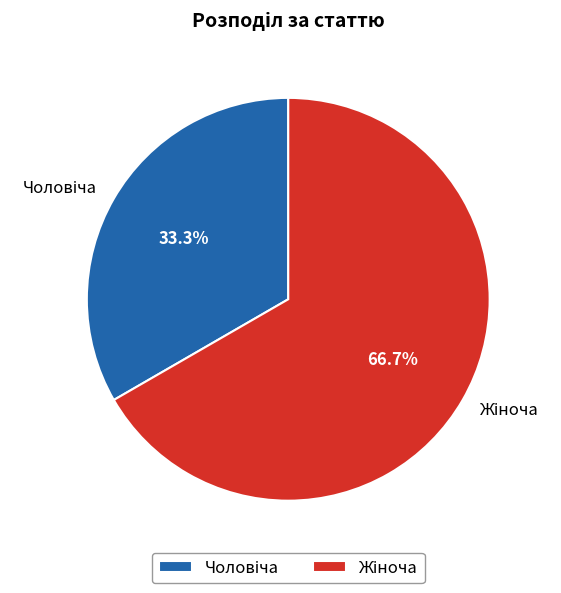

How many slices are in this pie chart?

2